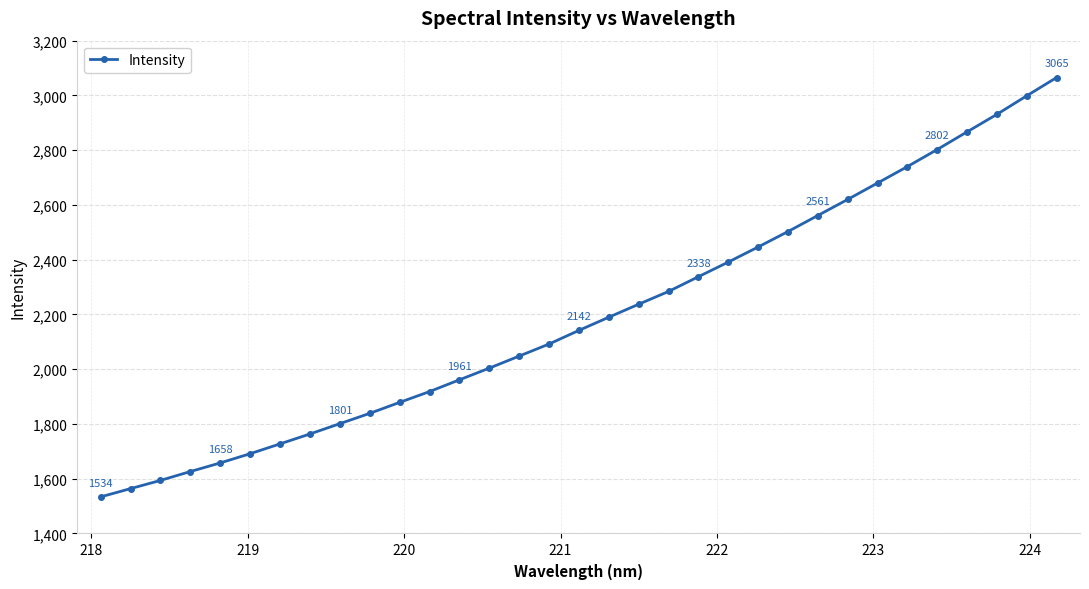

What is the smallest value displayed?

1533.7